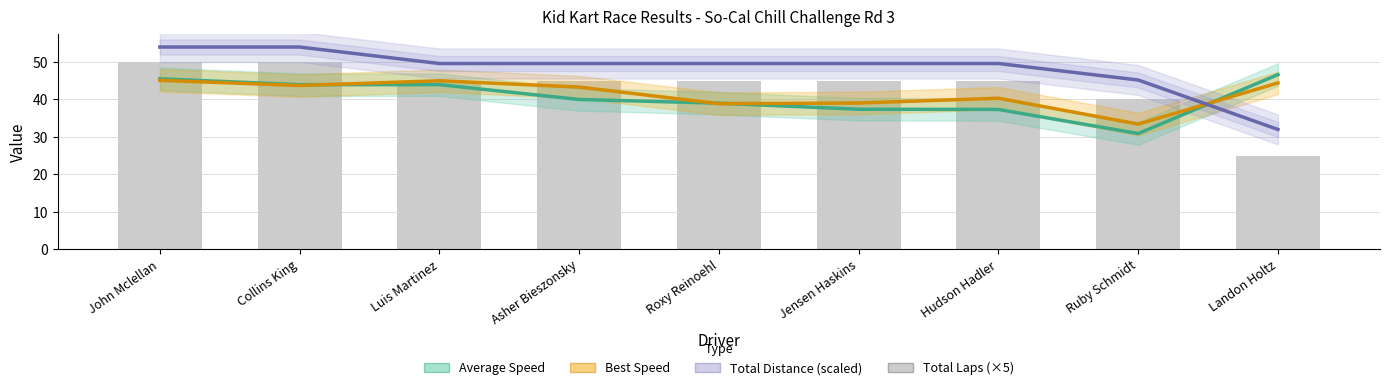

What is the value of the Total Laps (×5) bar at the 9th from the left?

25.0